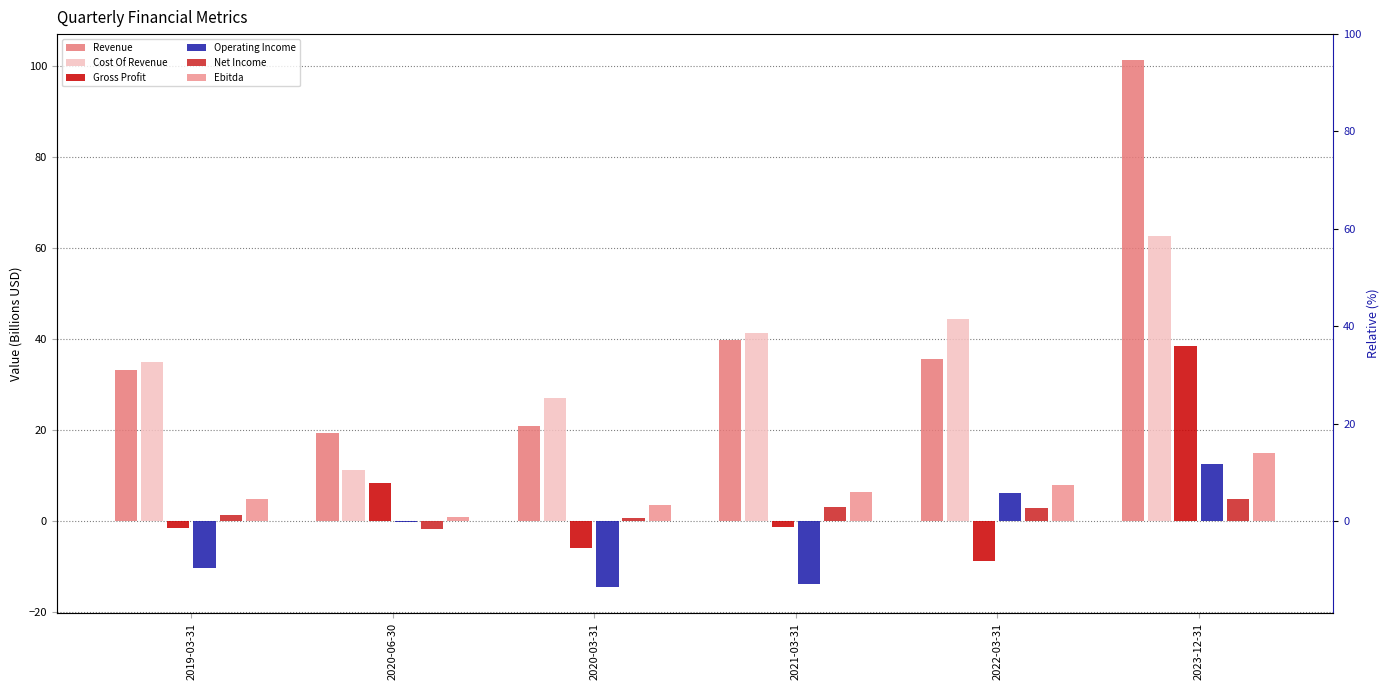

What is the lowest value of the Ebitda series?

0.8